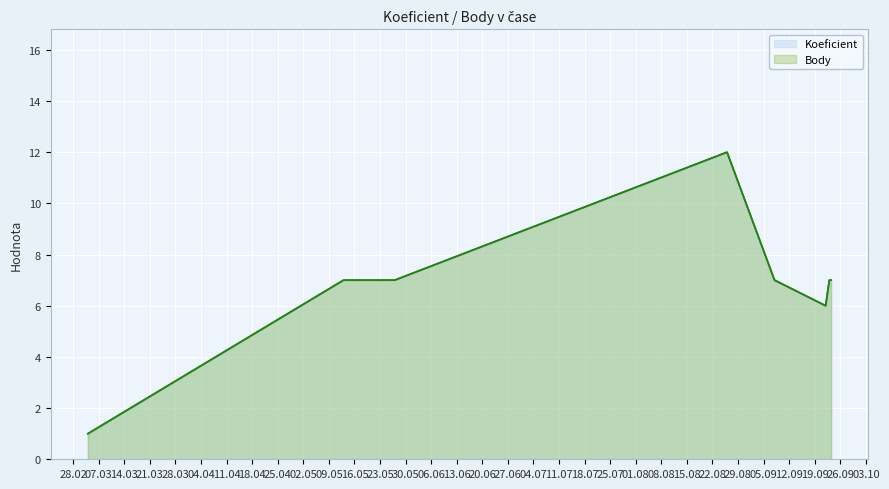

The value of Body at 2017-09-08 is 10. True or false?

False